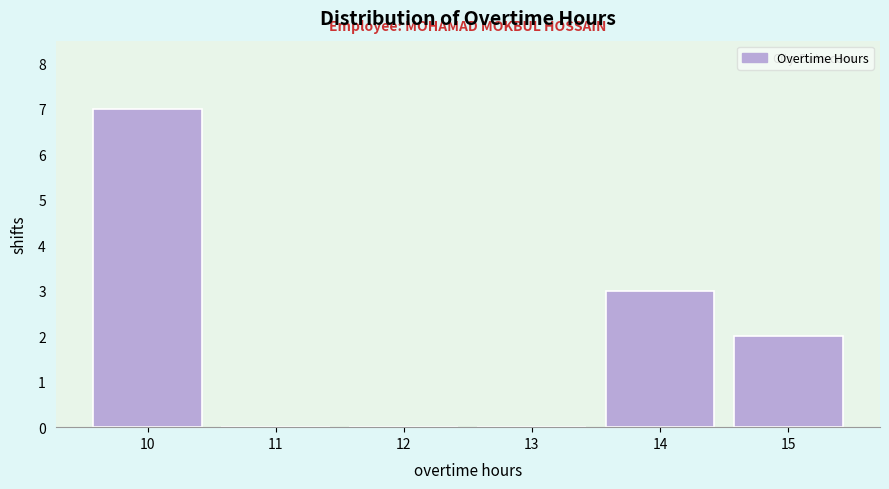

Reading left to right, list all the values displayed in this chart.

10=7	11=0	12=0	13=0	14=3	15=2